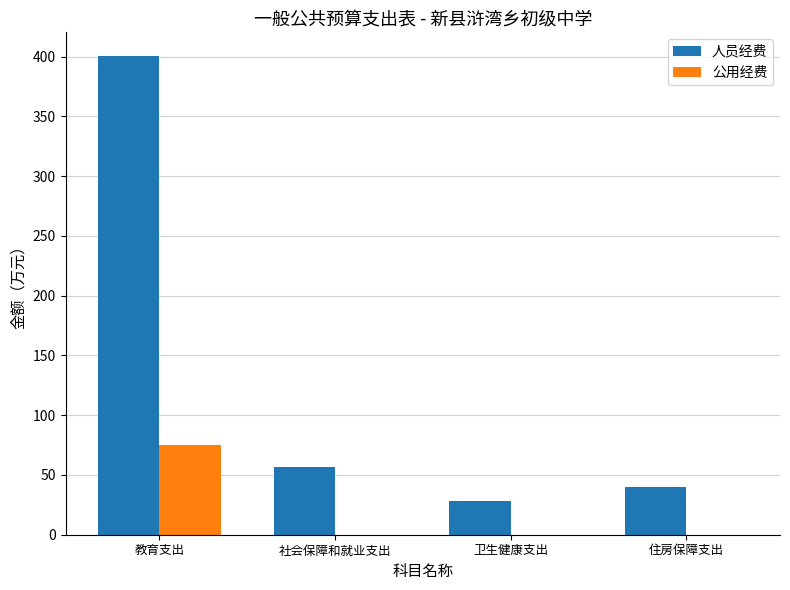

What is the greatest value displayed?

400.4